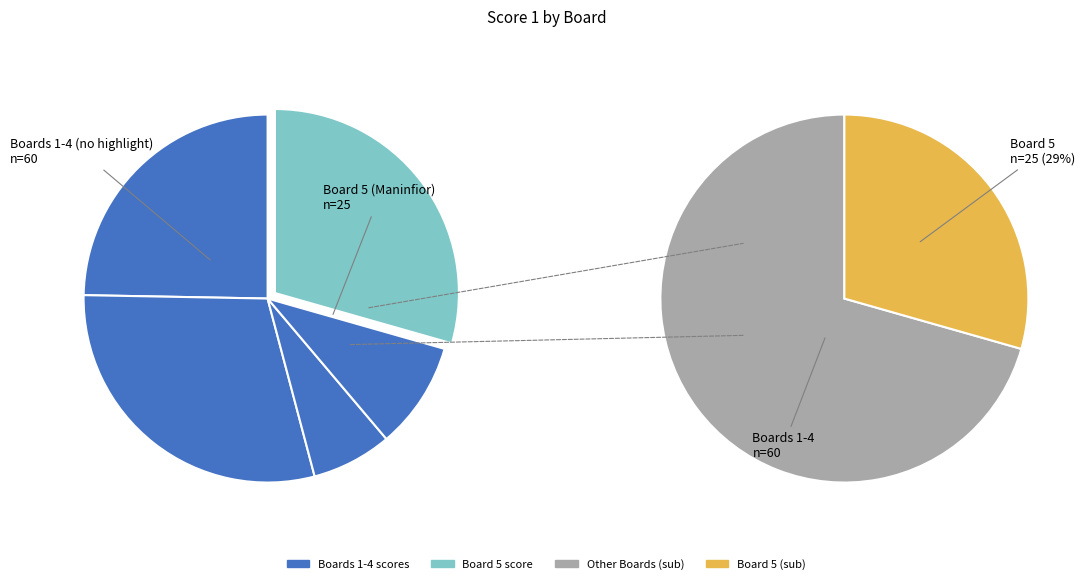

True or false: Board 1 accounts for 25% of the total.

True